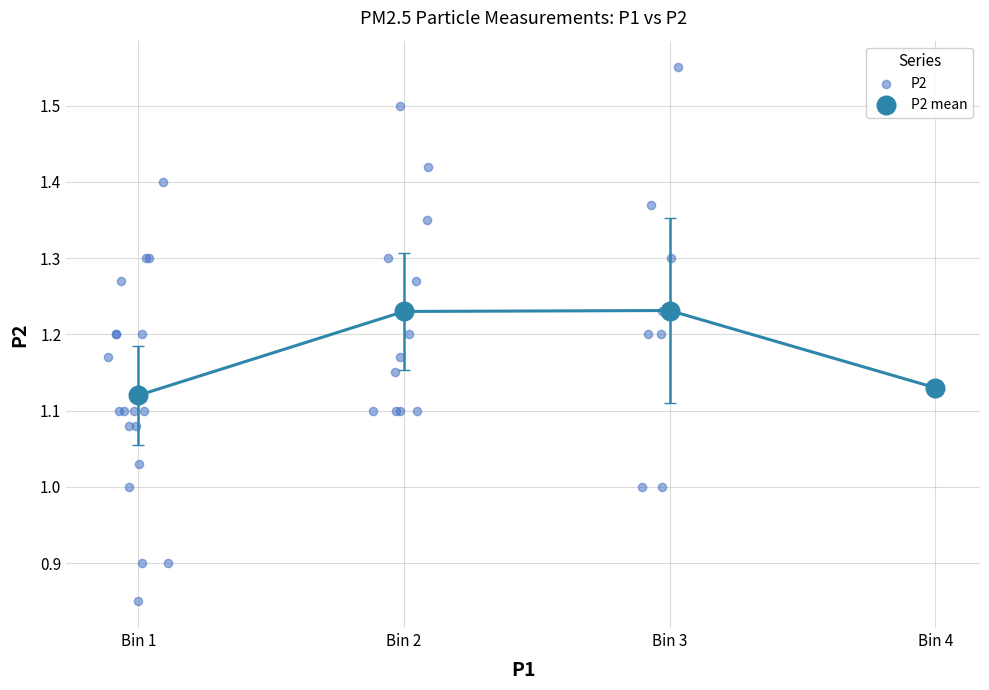

Which series contains the highest Y value?

P2